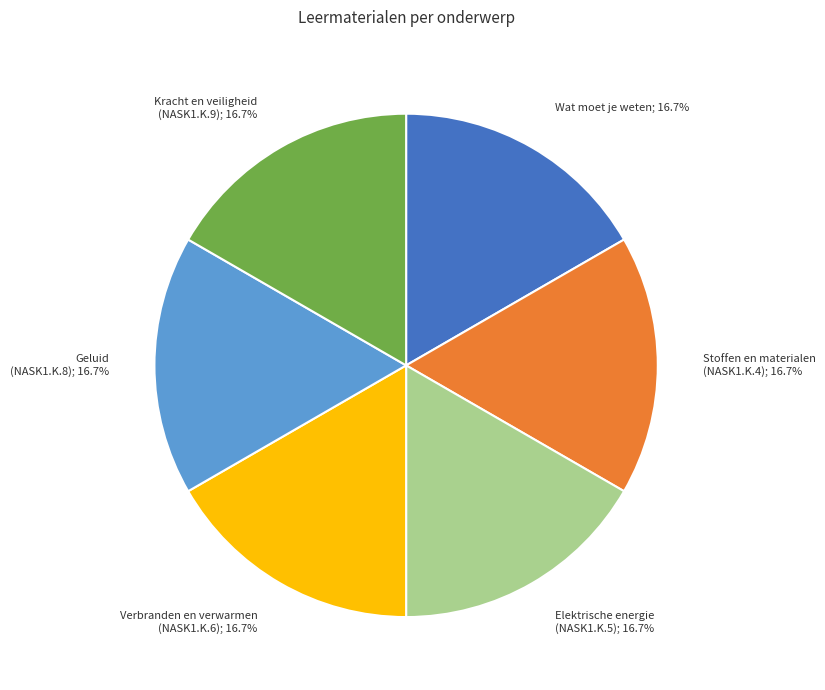

Does any single category account for the majority?

No